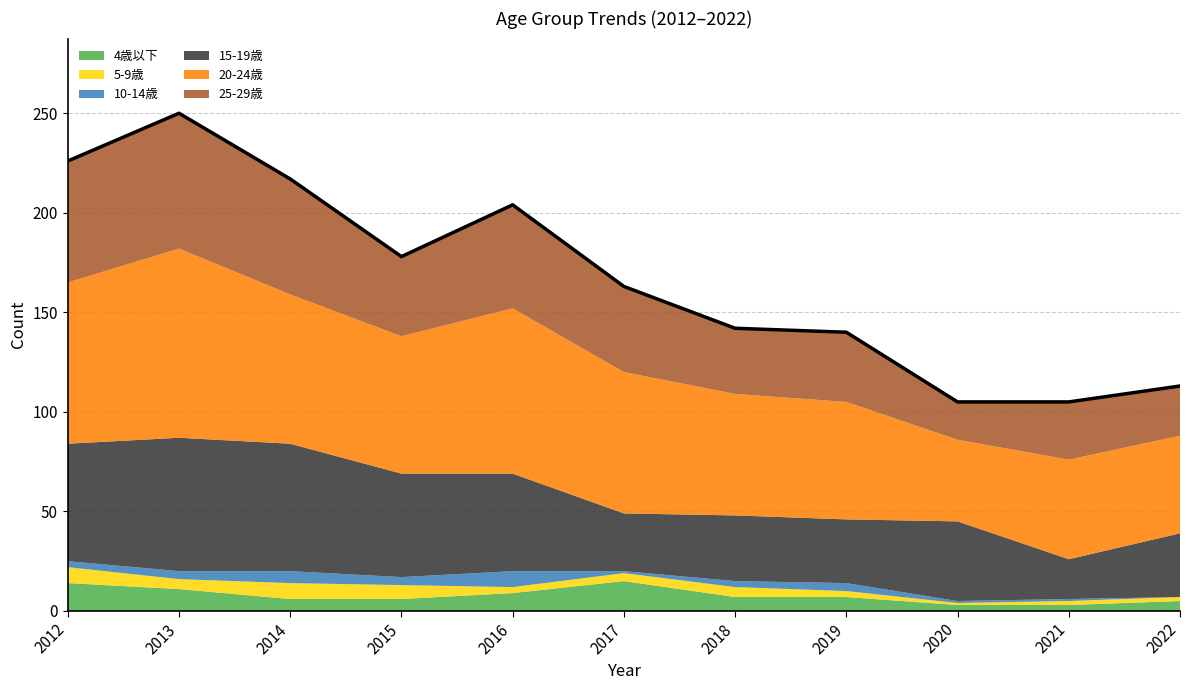

True or false: 20-24歳 has more than 1 interior local peaks.

True